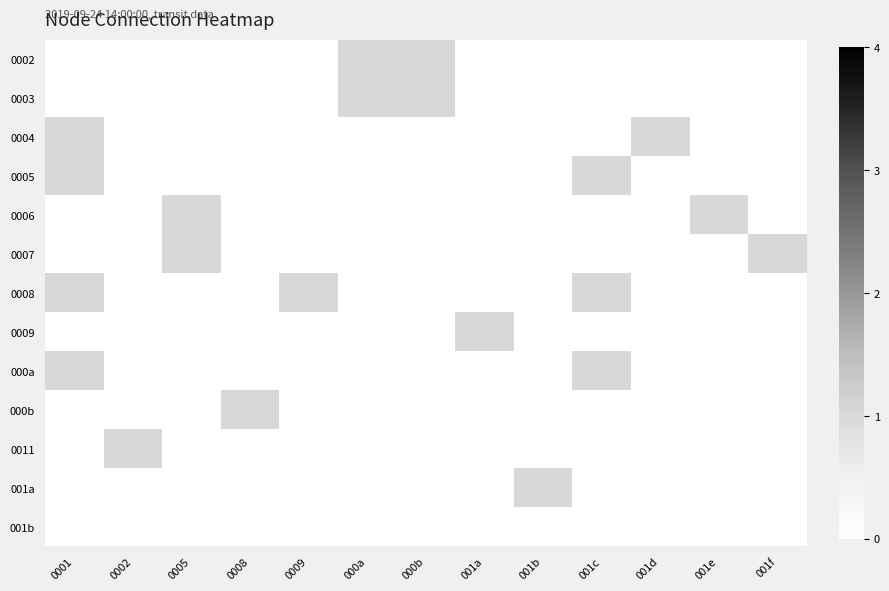

At which category is the sum across all series the highest?

0001